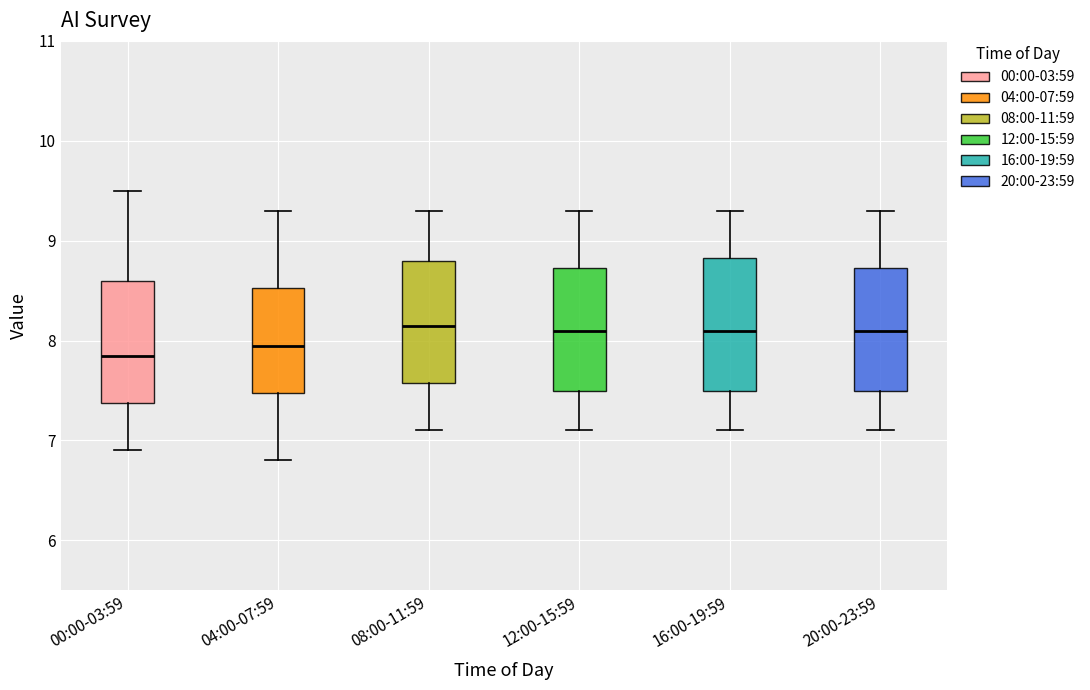

Reading left to right, transcribe this box plot: for each box, give where its median line is, the range the box spans, and where its two whiskers end, as read against the y-axis. The values are not printed on the chart, so give them approximately, as read against the axis.

00:00-03:59: median 7.9, box 7.4 to 8.6, whiskers 6.9 to 9.5
04:00-07:59: median 8.0, box 7.5 to 8.5, whiskers 6.8 to 9.3
08:00-11:59: median 8.2, box 7.6 to 8.8, whiskers 7.1 to 9.3
12:00-15:59: median 8.1, box 7.5 to 8.7, whiskers 7.1 to 9.3
16:00-19:59: median 8.1, box 7.5 to 8.8, whiskers 7.1 to 9.3
20:00-23:59: median 8.1, box 7.5 to 8.7, whiskers 7.1 to 9.3